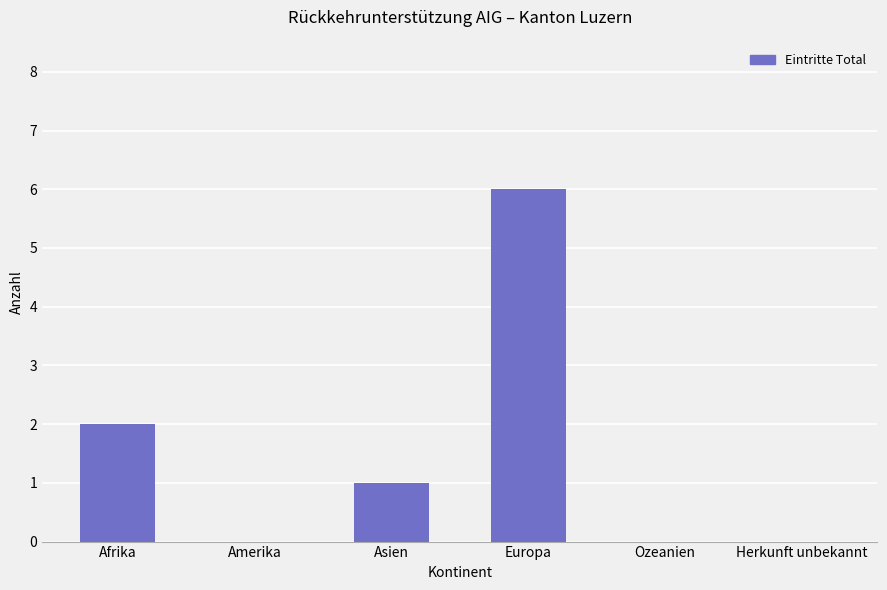

How many distinct data groups are displayed?

1